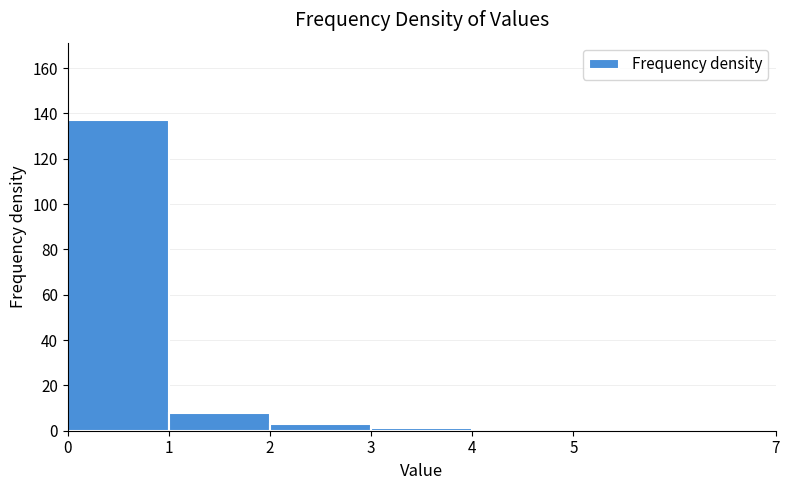

What is the height of the bar covering 1 to 2 on the x-axis? The values are not printed on the chart, so give them approximately, as read against the axis.

8